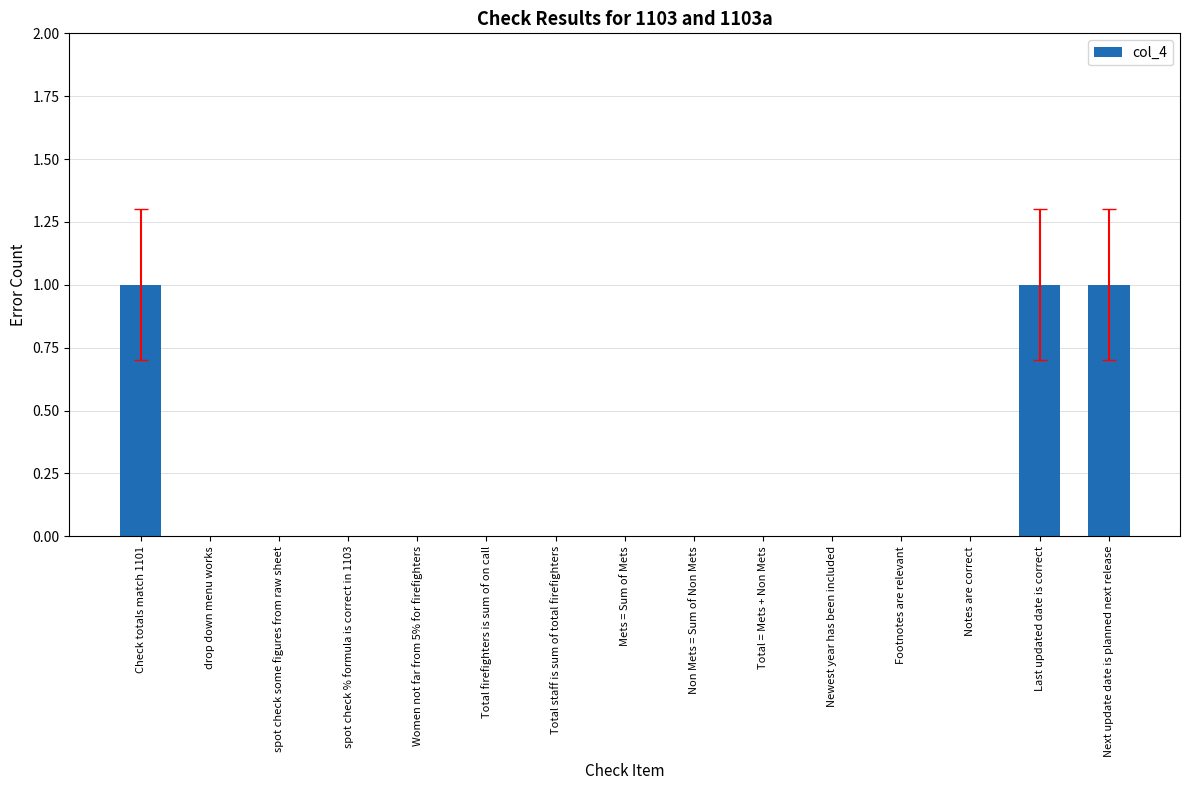

What is the sum of all values?

3